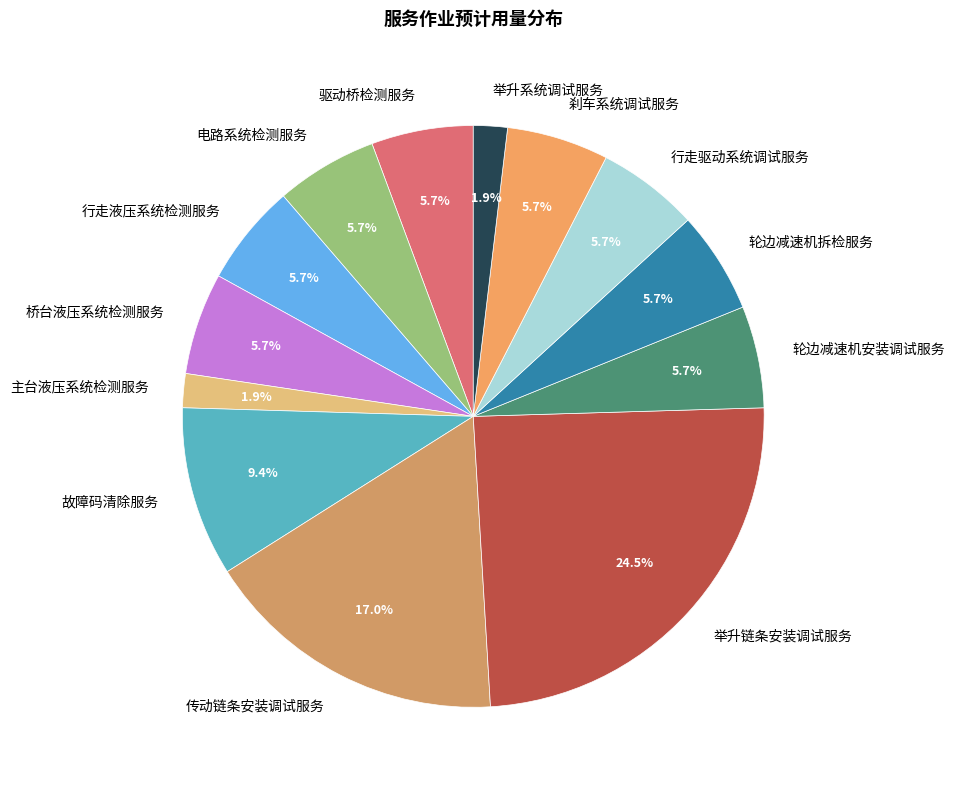

Combined, do 举升链条安装调试服务 and 故障码清除服务 account for over 50%?

No